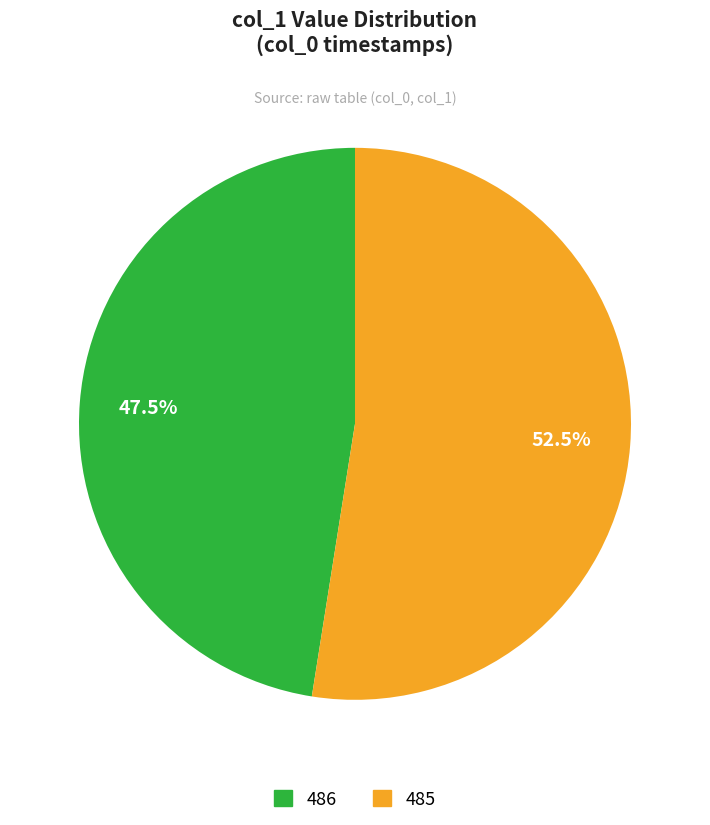

To the nearest percent, what is the average slice percentage?

50%